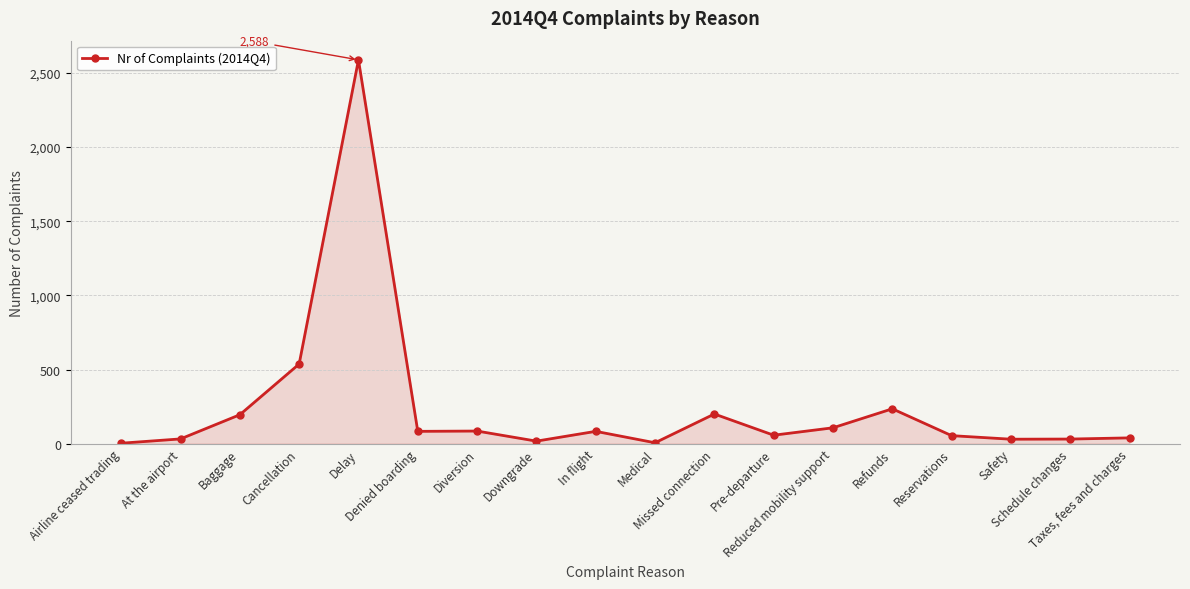

How many data points does each series have?

18